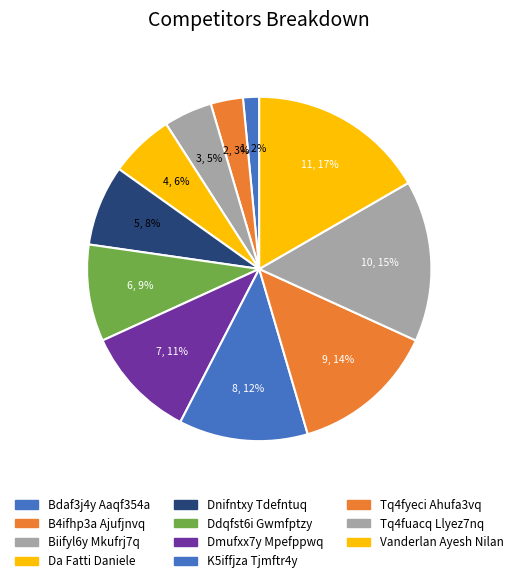

True or false: Dnifntxy Tdefntuq accounts for 8% of the total.

True